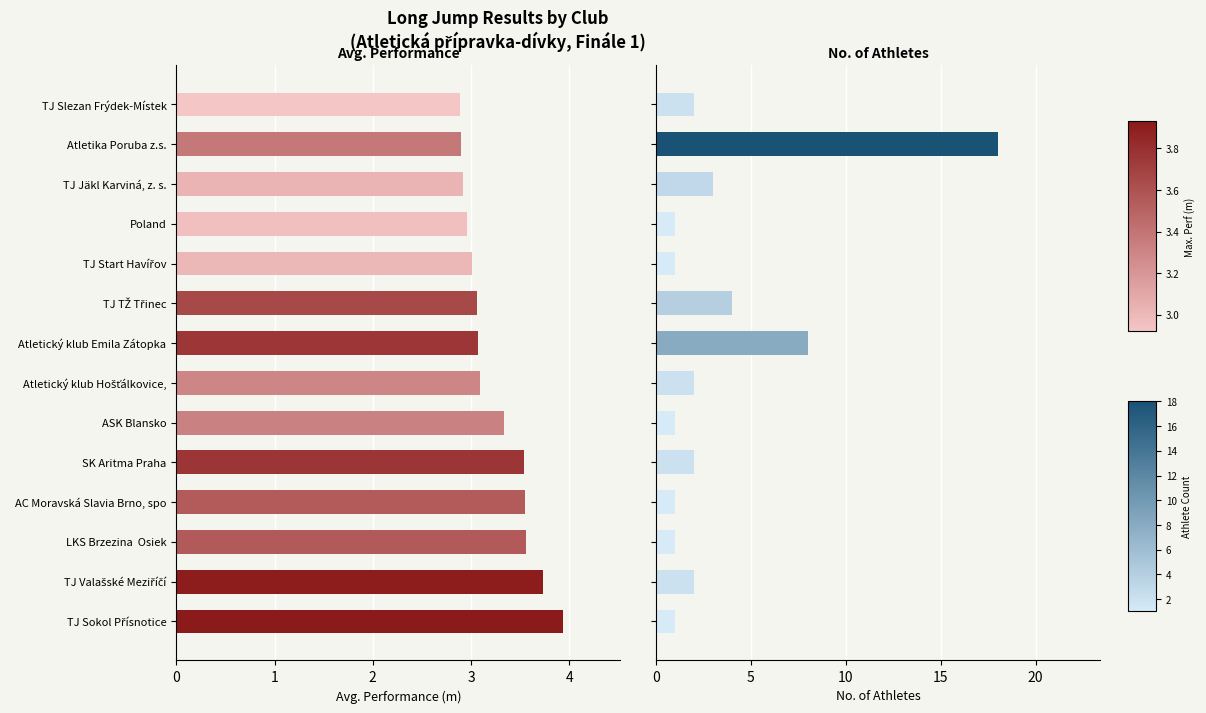

List the labels in order of No. of Athletes value, largest first.

Atletika Poruba z.s., Atletický klub Emila Zátopka, TJ TŽ Třinec, TJ Jäkl Karviná, z. s., TJ Valašské Meziříčí, SK Aritma Praha, Atletický klub Hošťálkovice,, TJ Slezan Frýdek-Místek, TJ Sokol Přísnotice, LKS Brzezina Osiek, AC Moravská Slavia Brno, spo, ASK Blansko, TJ Start Havířov, Poland